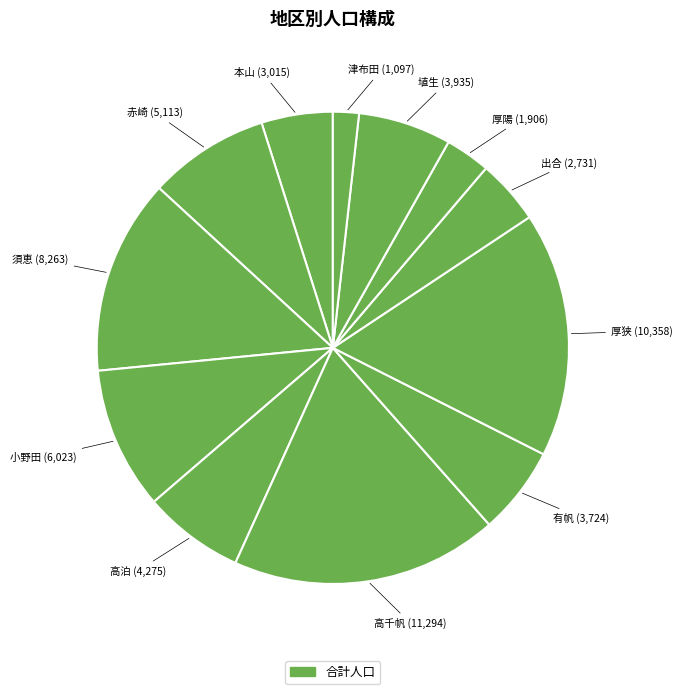

Rank the categories by value from highest to lowest.

高千帆, 厚狭, 須恵, 小野田, 赤崎, 高泊, 埴生, 有帆, 本山, 出合, 厚陽, 津布田